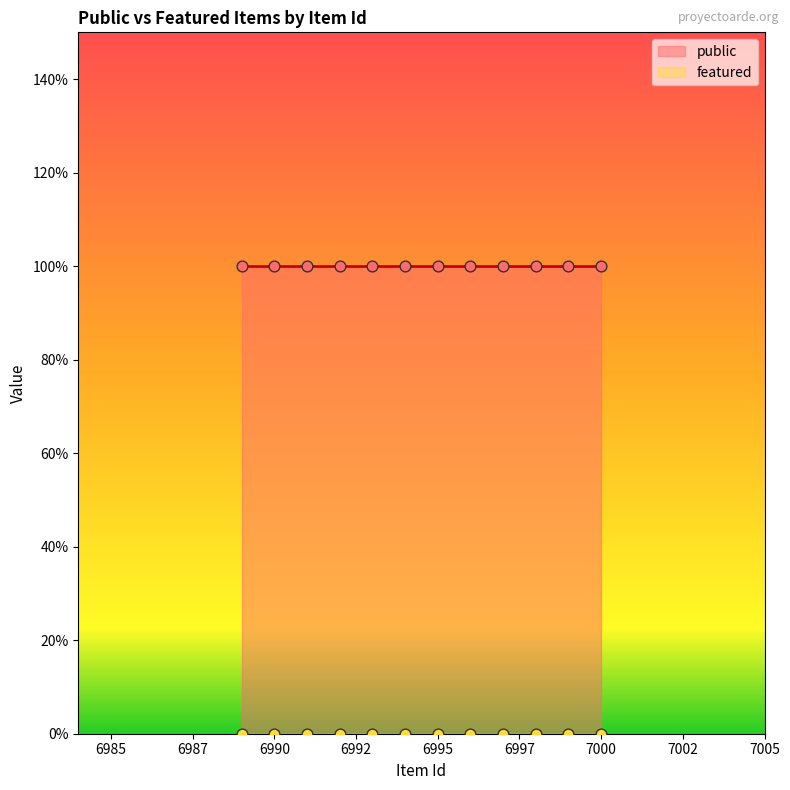

At which category is the sum across all series the highest?

7000